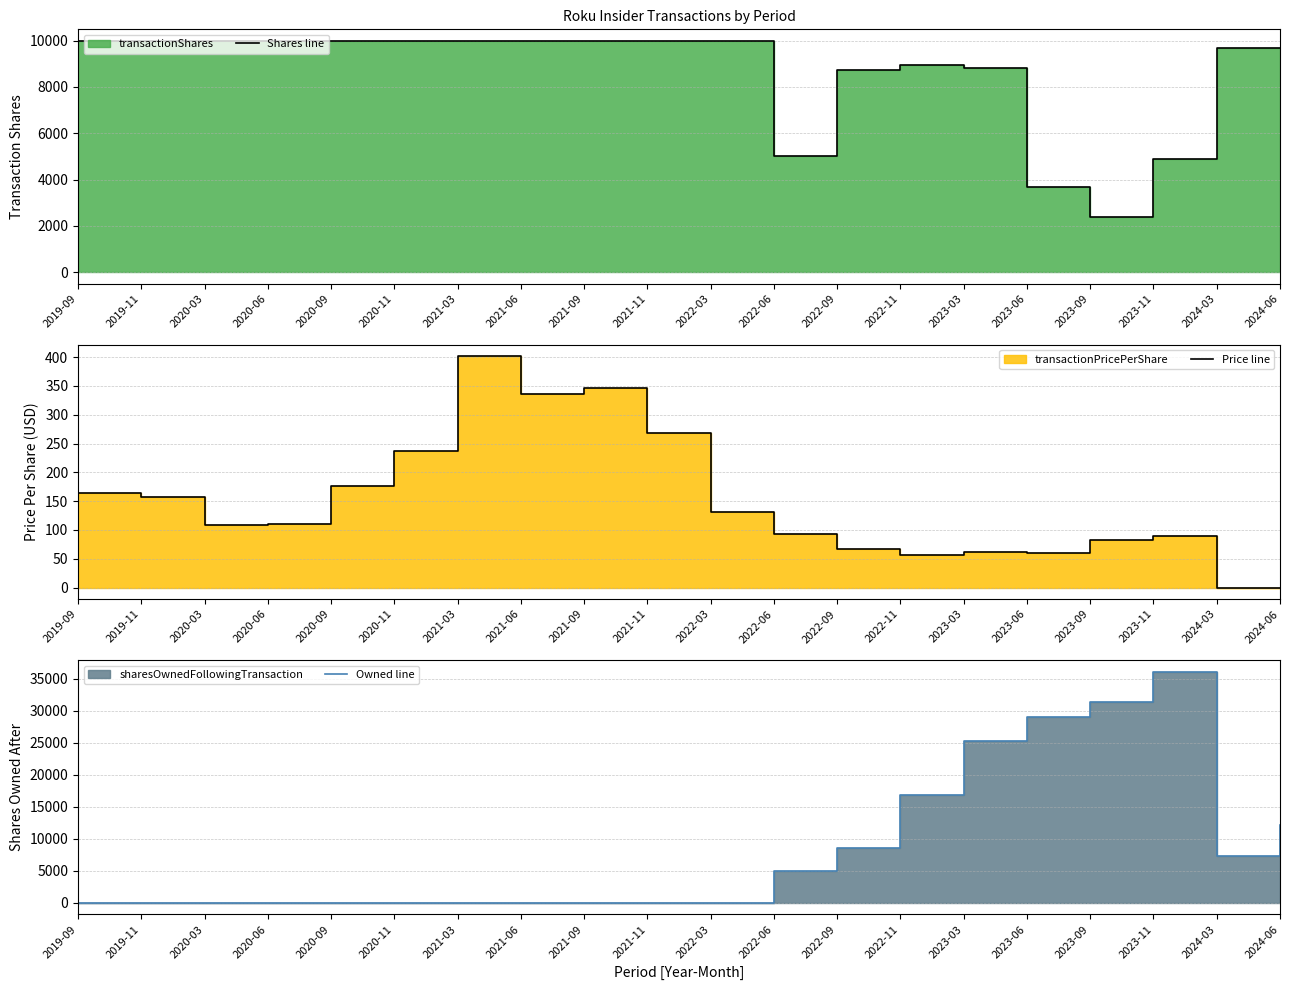

Where does the Shares line series first go above 9989?

2020-09